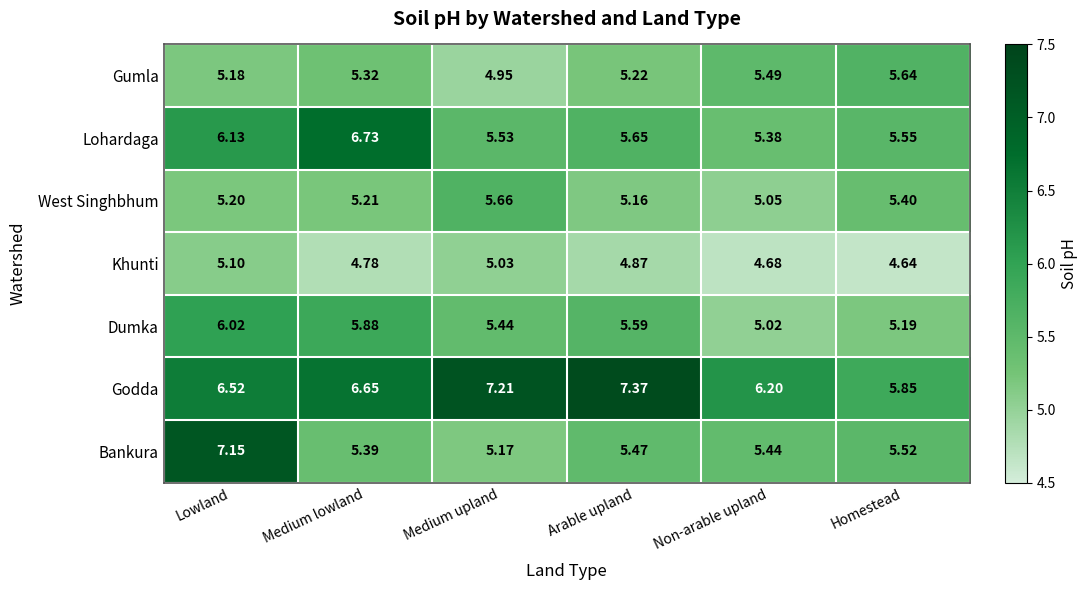

Which category has the lowest value across all series?

Homestead